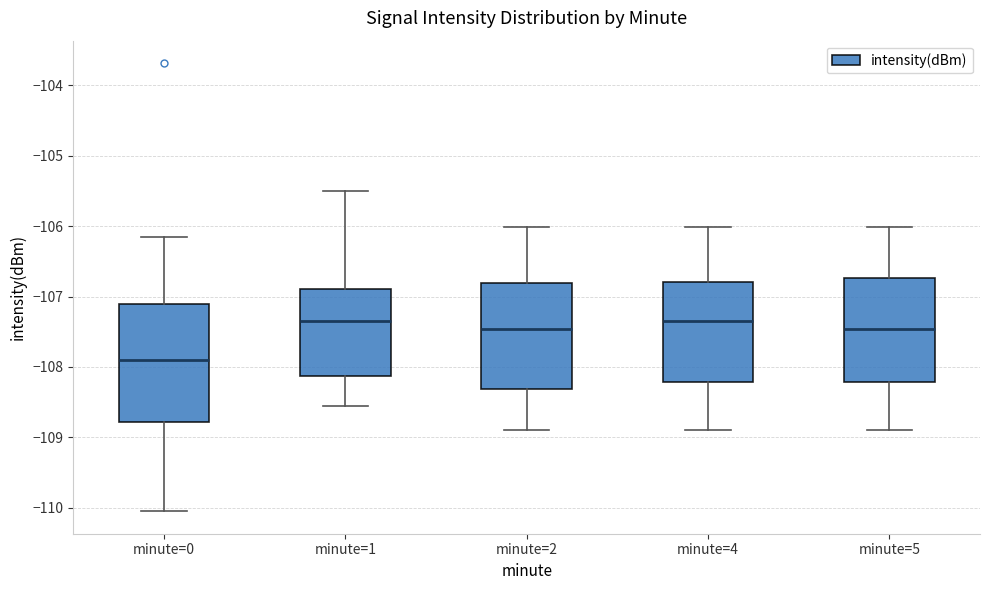

Where does the lower whisker of the box for minute=5 end on the y-axis? The values are not printed on the chart, so give them approximately, as read against the axis.

-108.9